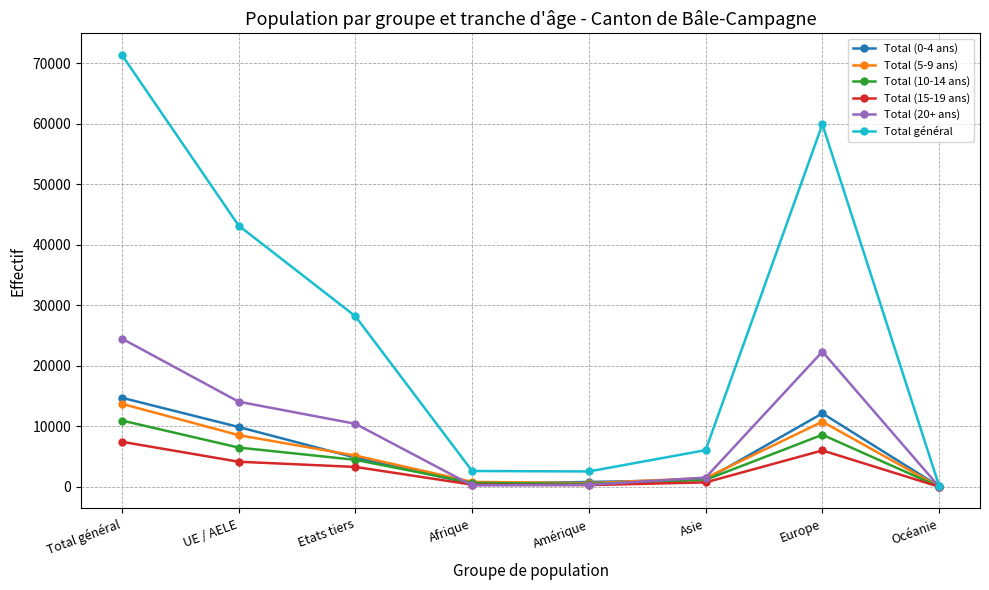

The Total (20+ ans) series shows 22350 at Europe. True or false?

True